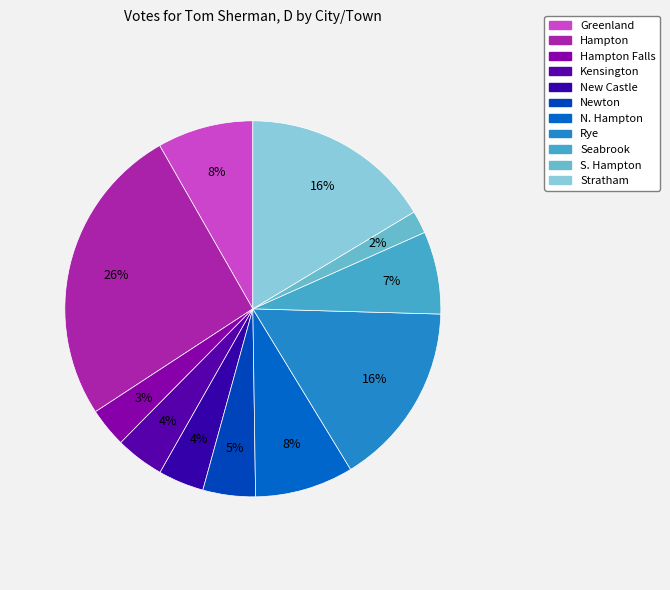

To the nearest percent, what is the average slice percentage?

9%